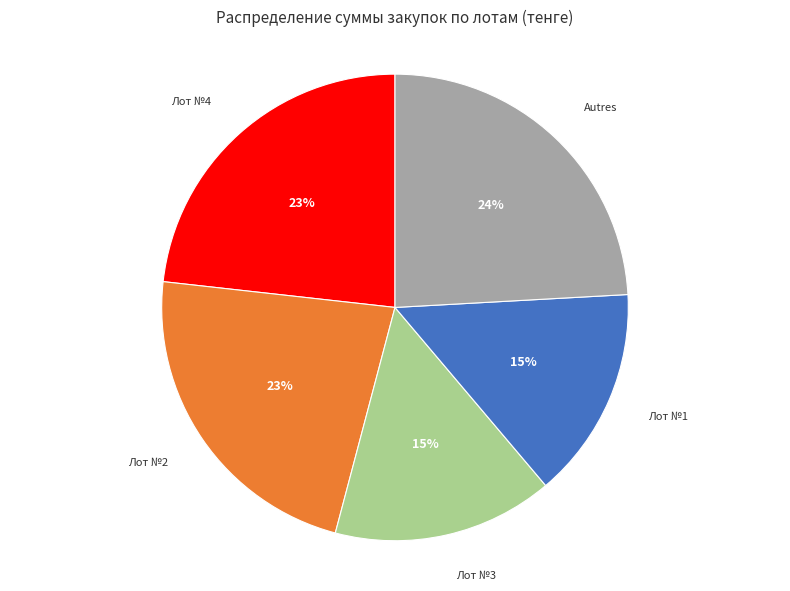

Does any single category account for the majority?

No